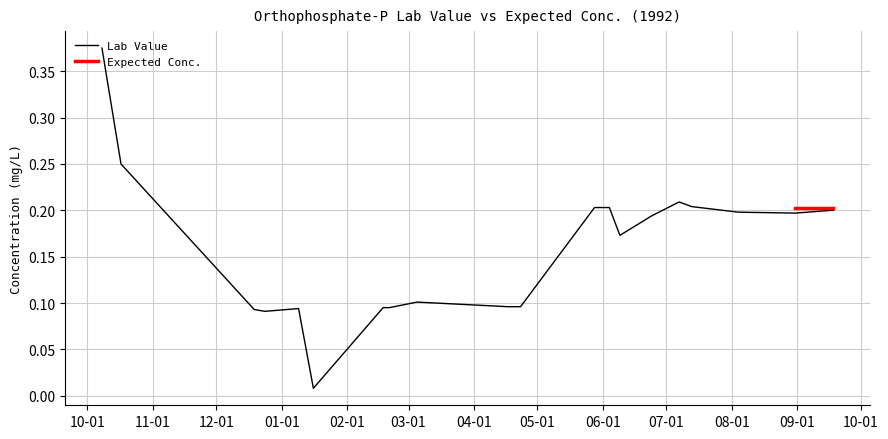

What is the average value of the Lab Value series?

0.2